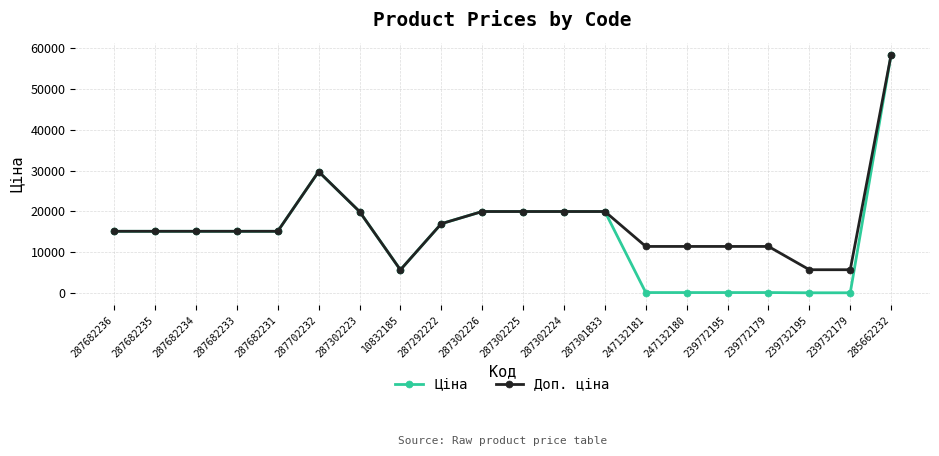

Rank the series by their average value, from highest to lowest.

Доп. ціна, Ціна